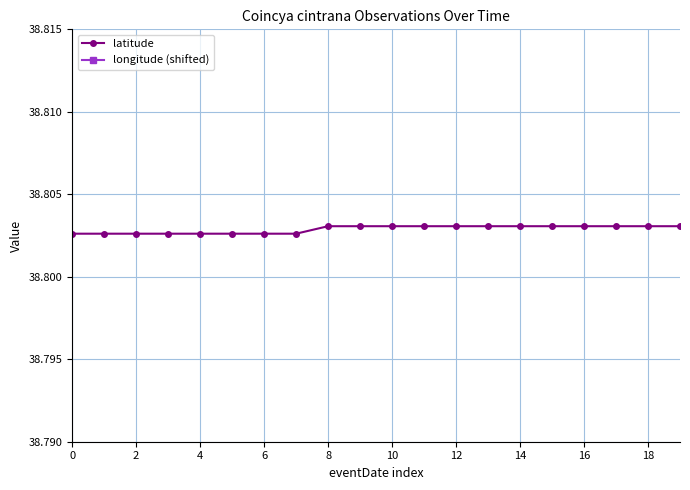

Is it true that latitude equals 63.7 at 8?

False